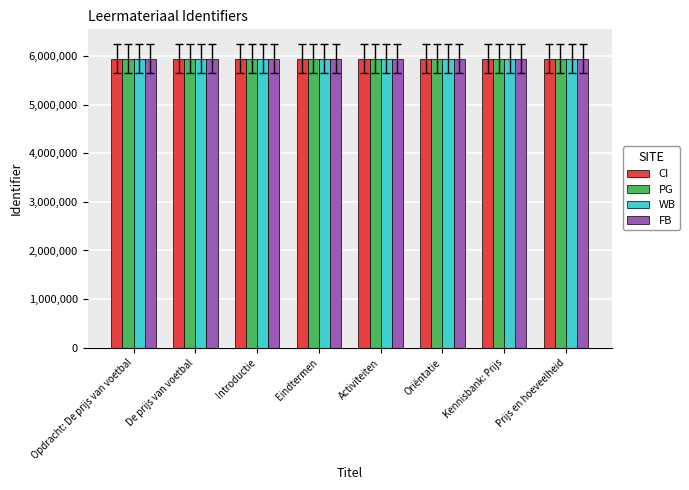

How many values in the CI series are below 5937193?

4